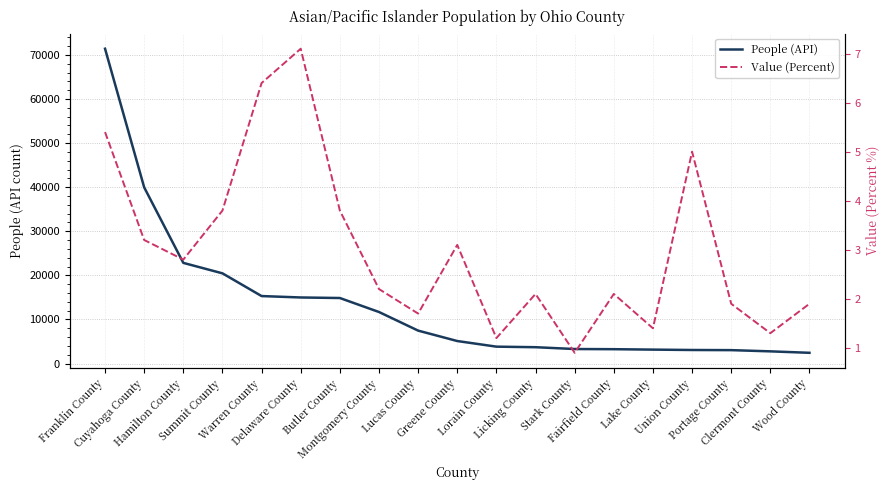

True or false: People (API) and Value (Percent) intersect in this chart.

False